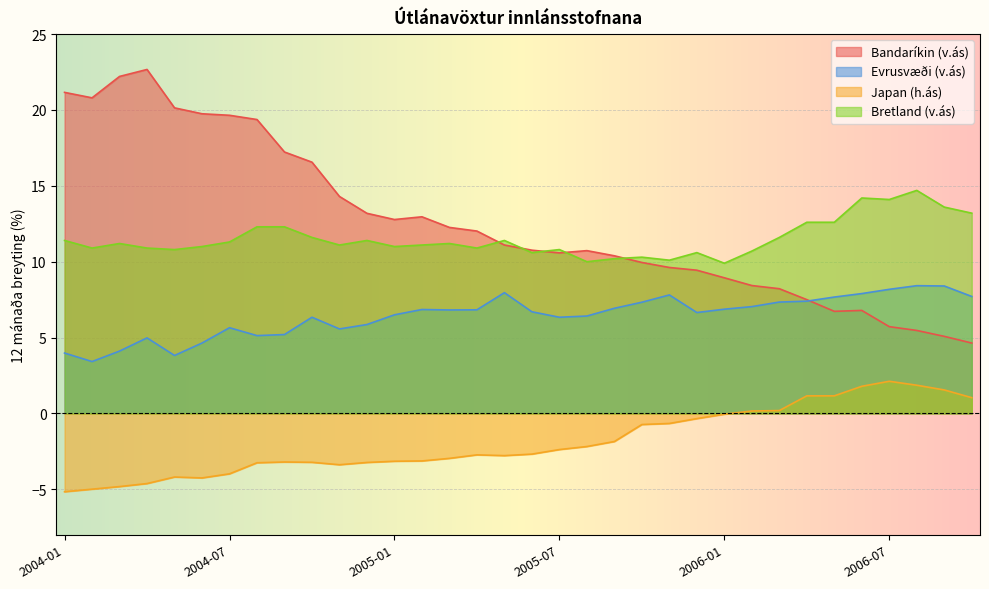

True or false: Bretland (v.ás) and Japan (h.ás) intersect in this chart.

False